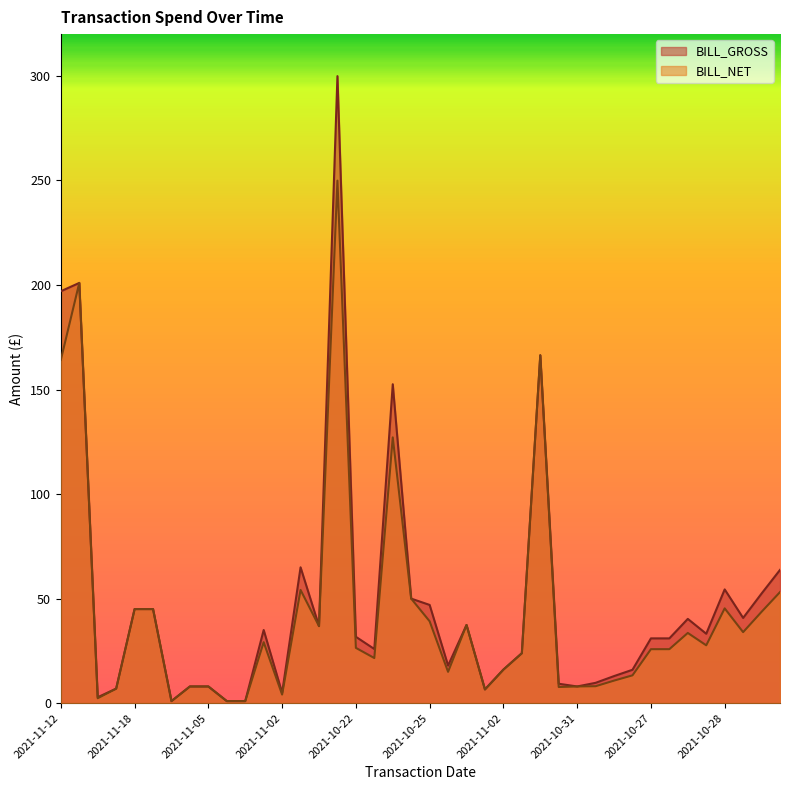

Where does the BILL_GROSS series first go above 31?

2021-11-12